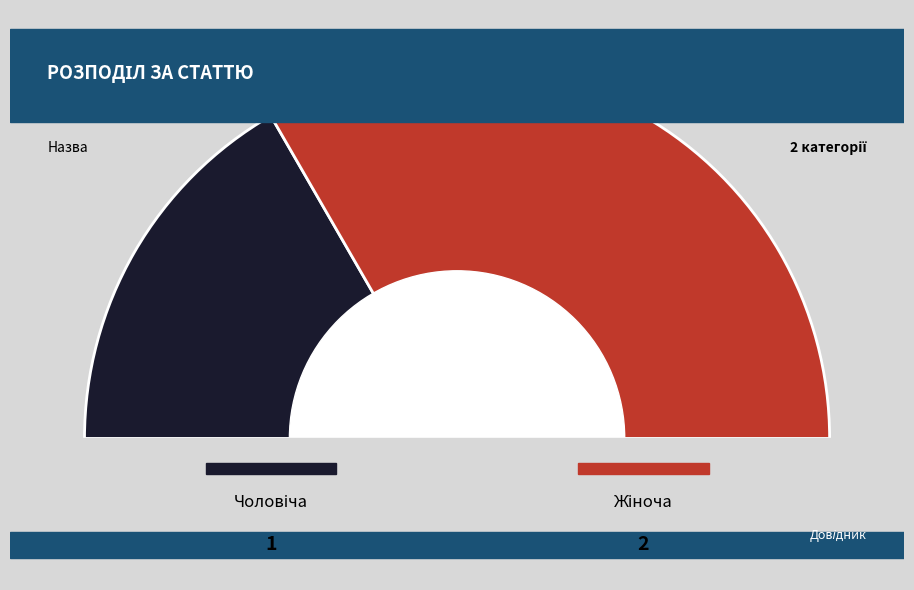

Combined, do Чоловіча and Жіноча account for over 50%?

Yes